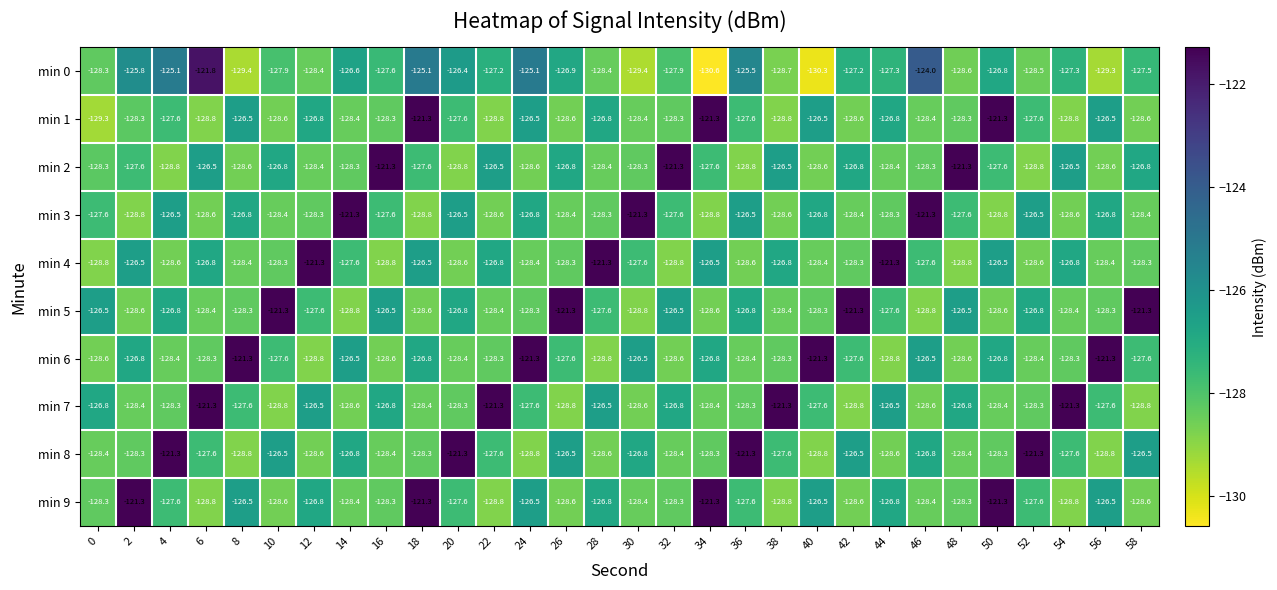

What is the average value of the min 6 series?

-127.0